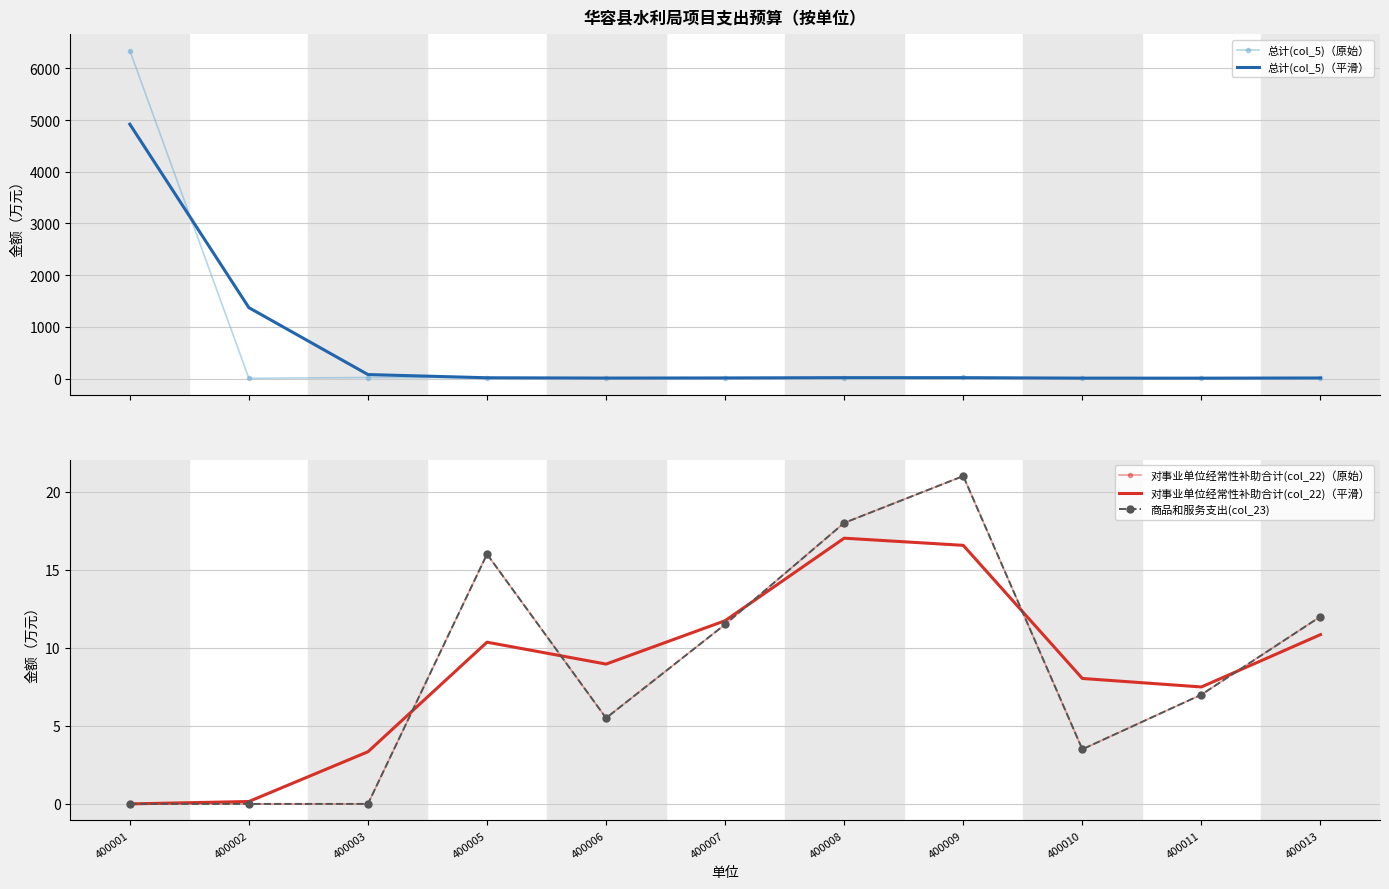

Where does the 商品和服务支出(col_23) series first go above 7?

400005